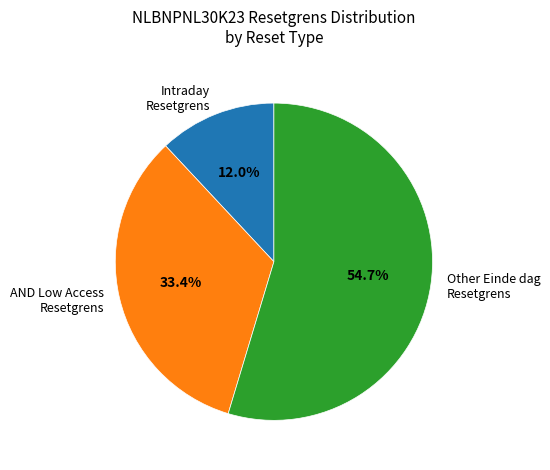

Which has a higher value, Other Einde dag Resetgrens or AND Low Access Resetgrens?

Other Einde dag Resetgrens